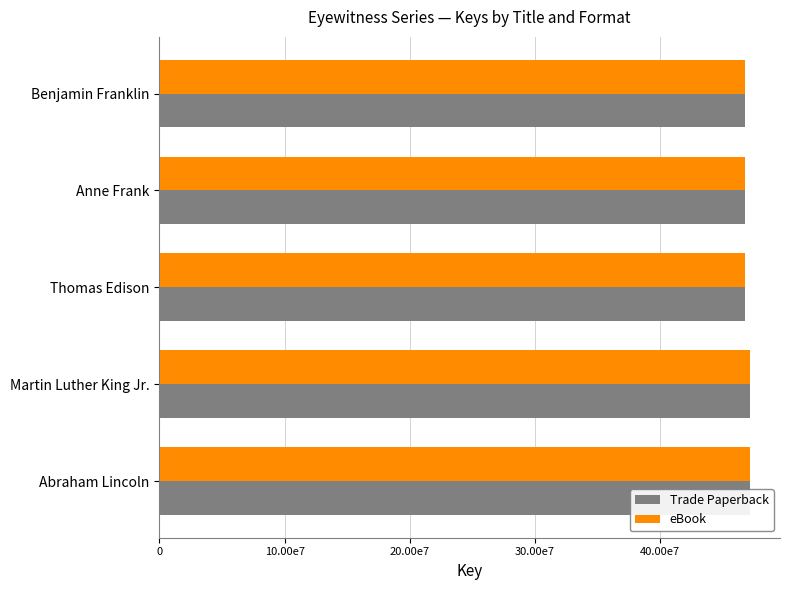

Which series has the largest range (max minus min)?

Trade Paperback